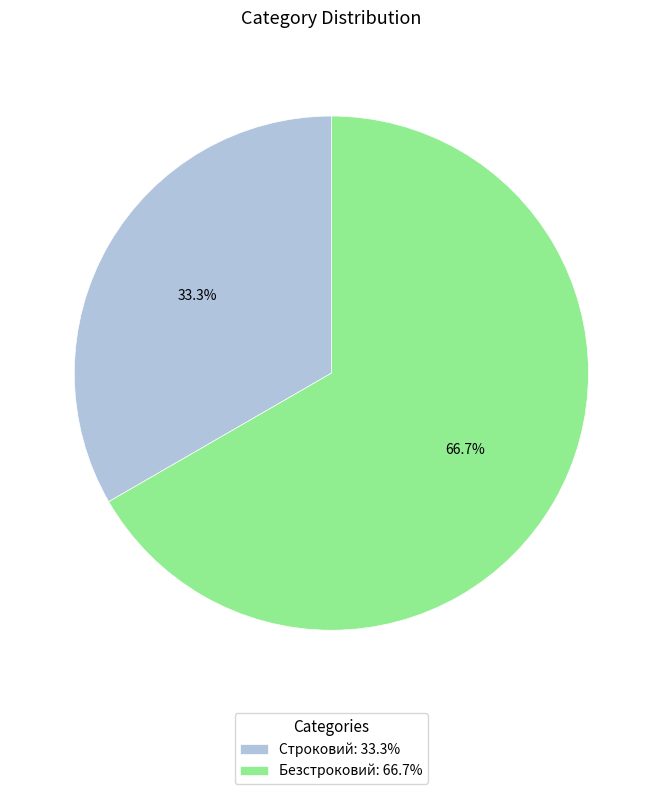

What percentage is NOT represented by Безстроковий?

33.3%